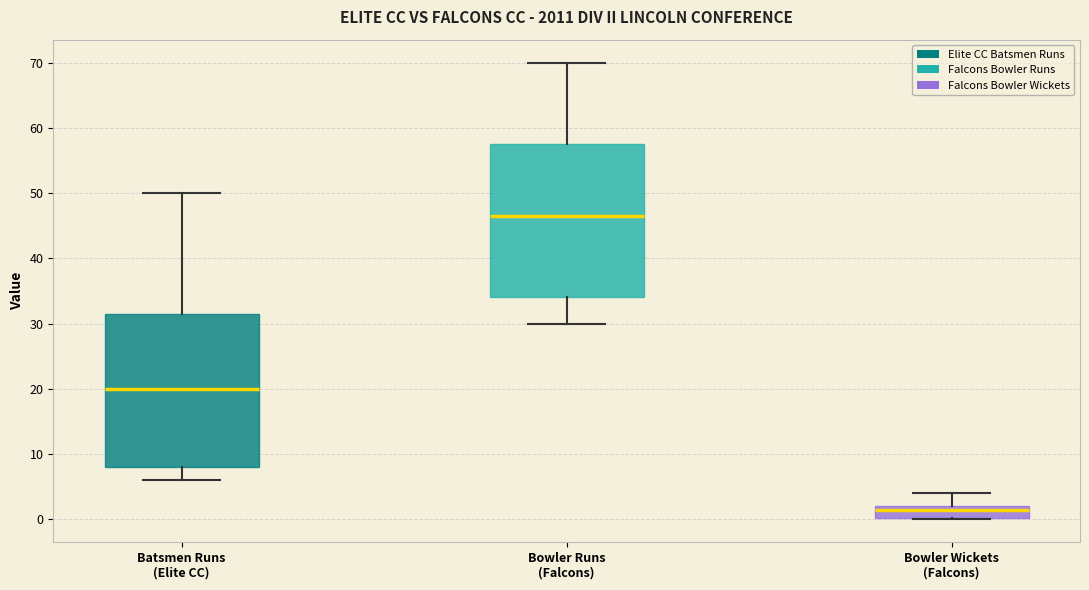

Reading left to right, read every box against the y-axis: the position of its median line, the range the box covers, and the ends of its whiskers. The values are not printed on the chart, so give them approximately, as read against the axis.

Batsmen Runs (Elite CC): median 20, box 8 to 32, whiskers 6 to 50
Bowler Runs (Falcons): median 47, box 34 to 58, whiskers 30 to 70
Bowler Wickets (Falcons): median 2 (just below the box's upper edge), box 0 to 2, whiskers 0 to 4